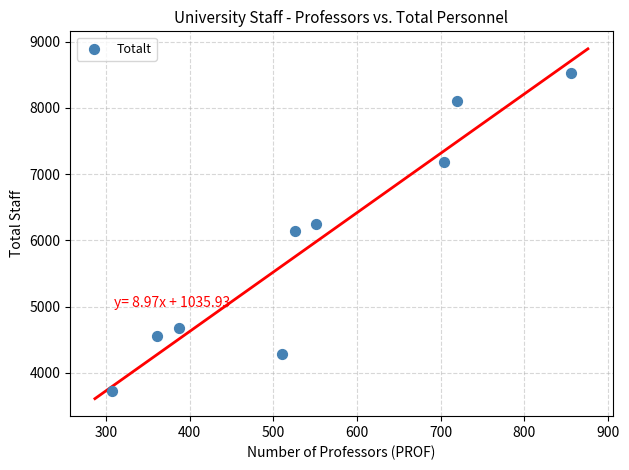

What is the average X value?

547